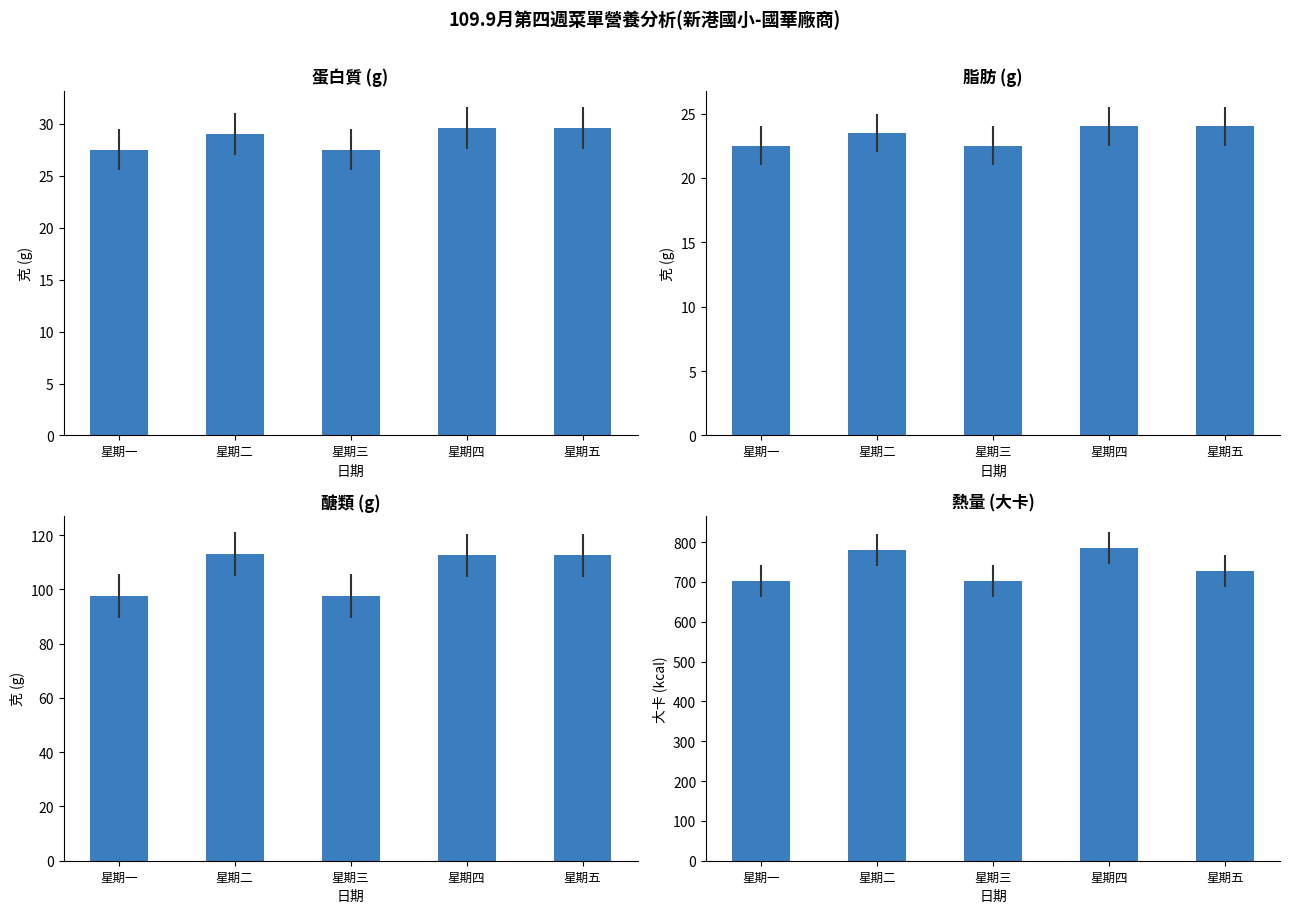

What is the spread (max minus min) of values at 星期一?

680.0